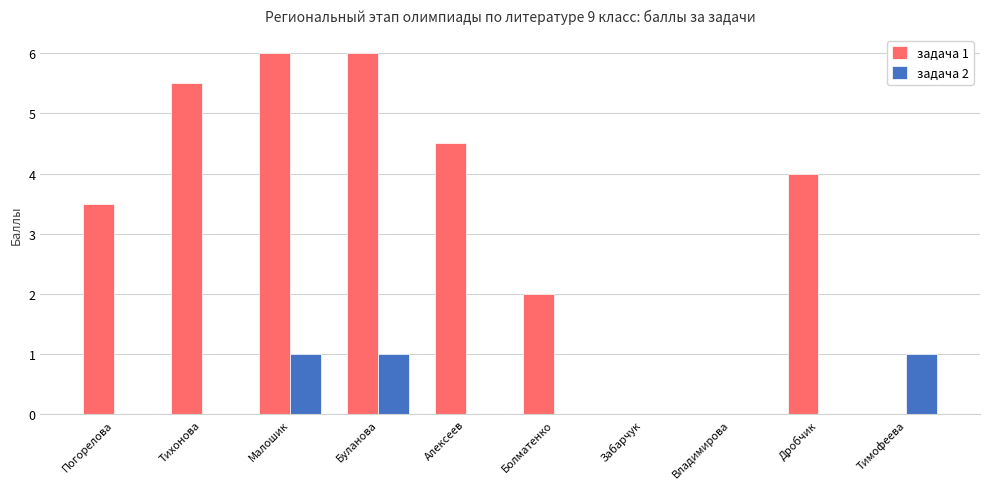

What are all the series names shown in the legend?

задача 1, задача 2